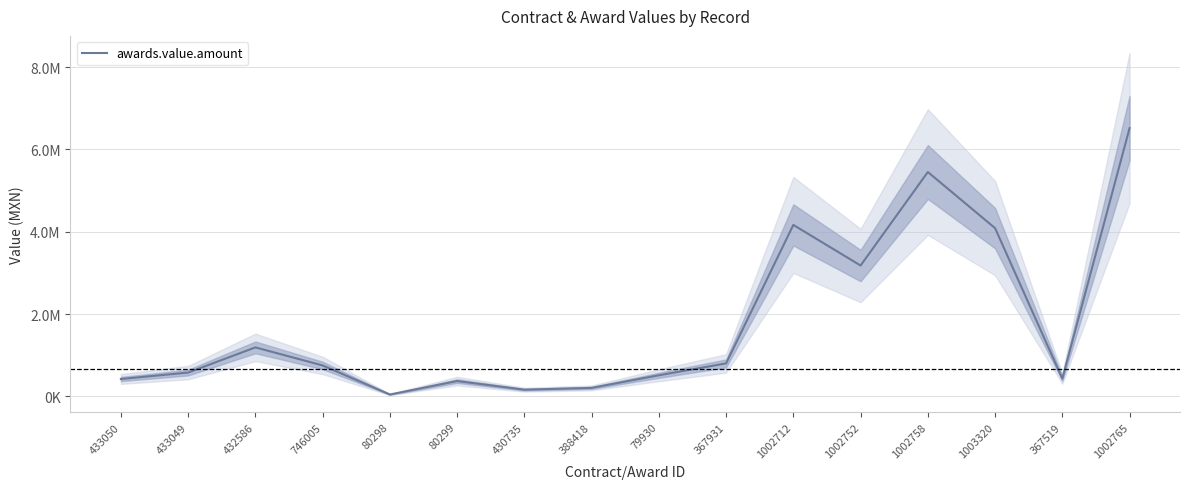

What is the value of the 1st point from the left?

424157.0